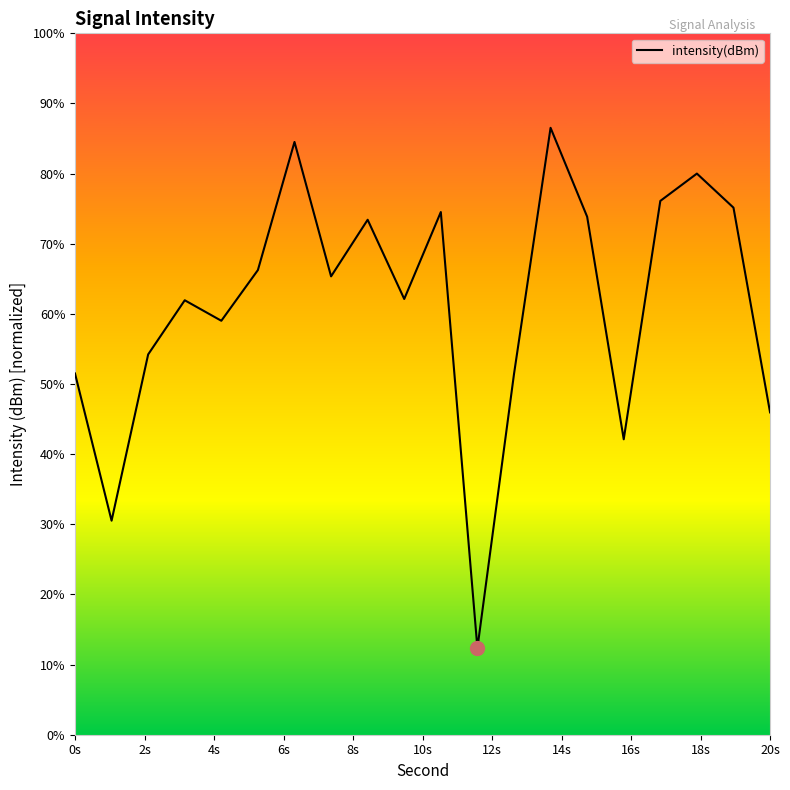

What is the difference between the maximum and minimum values?

74.2